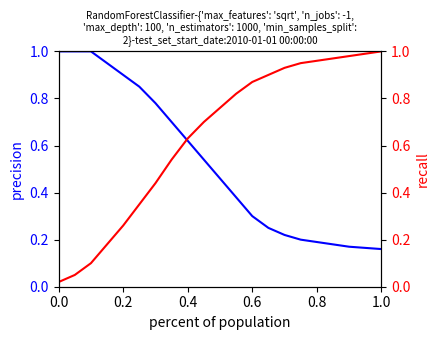

Which series ends up on top after the final intersection of recall and precision?

recall